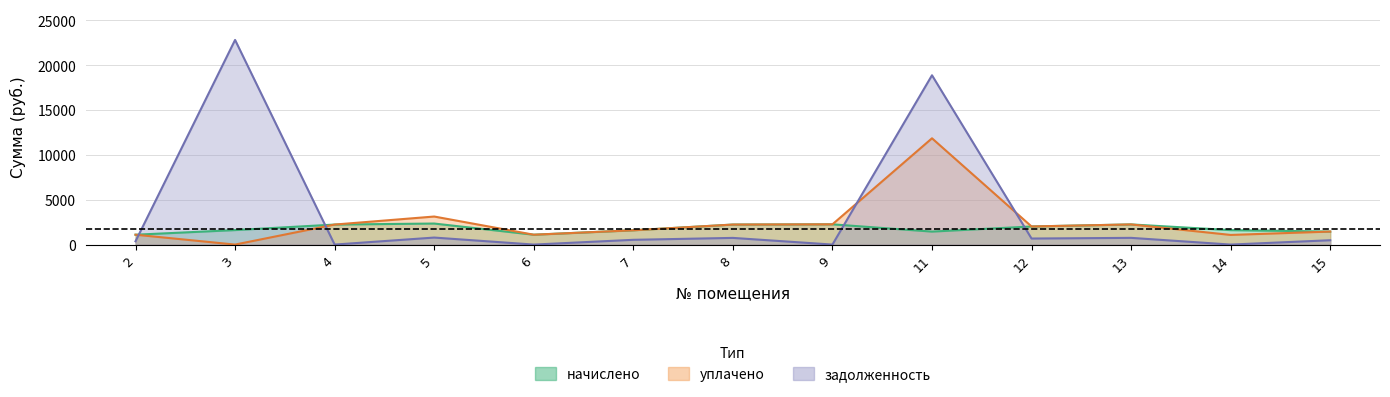

How many values in уплачено are above zero?

12